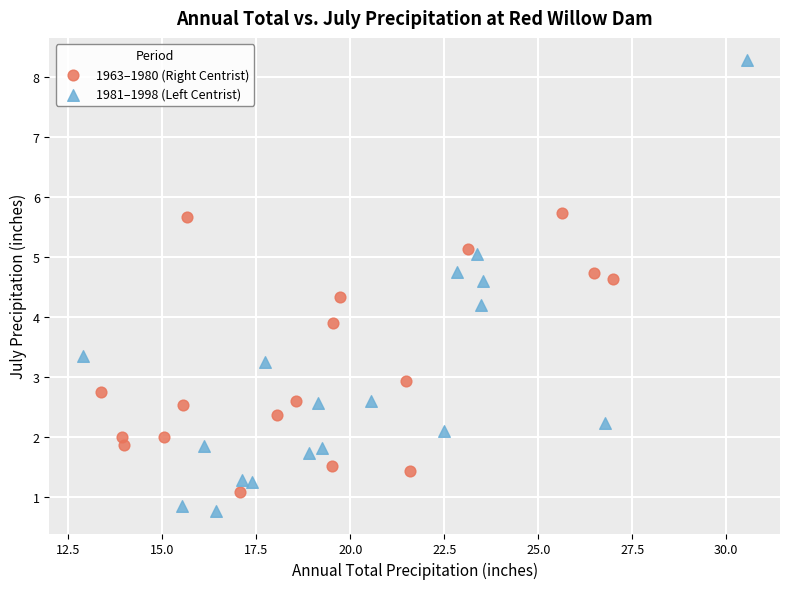

Which series contains the highest Y value?

1981–1998 (Left Centrist)